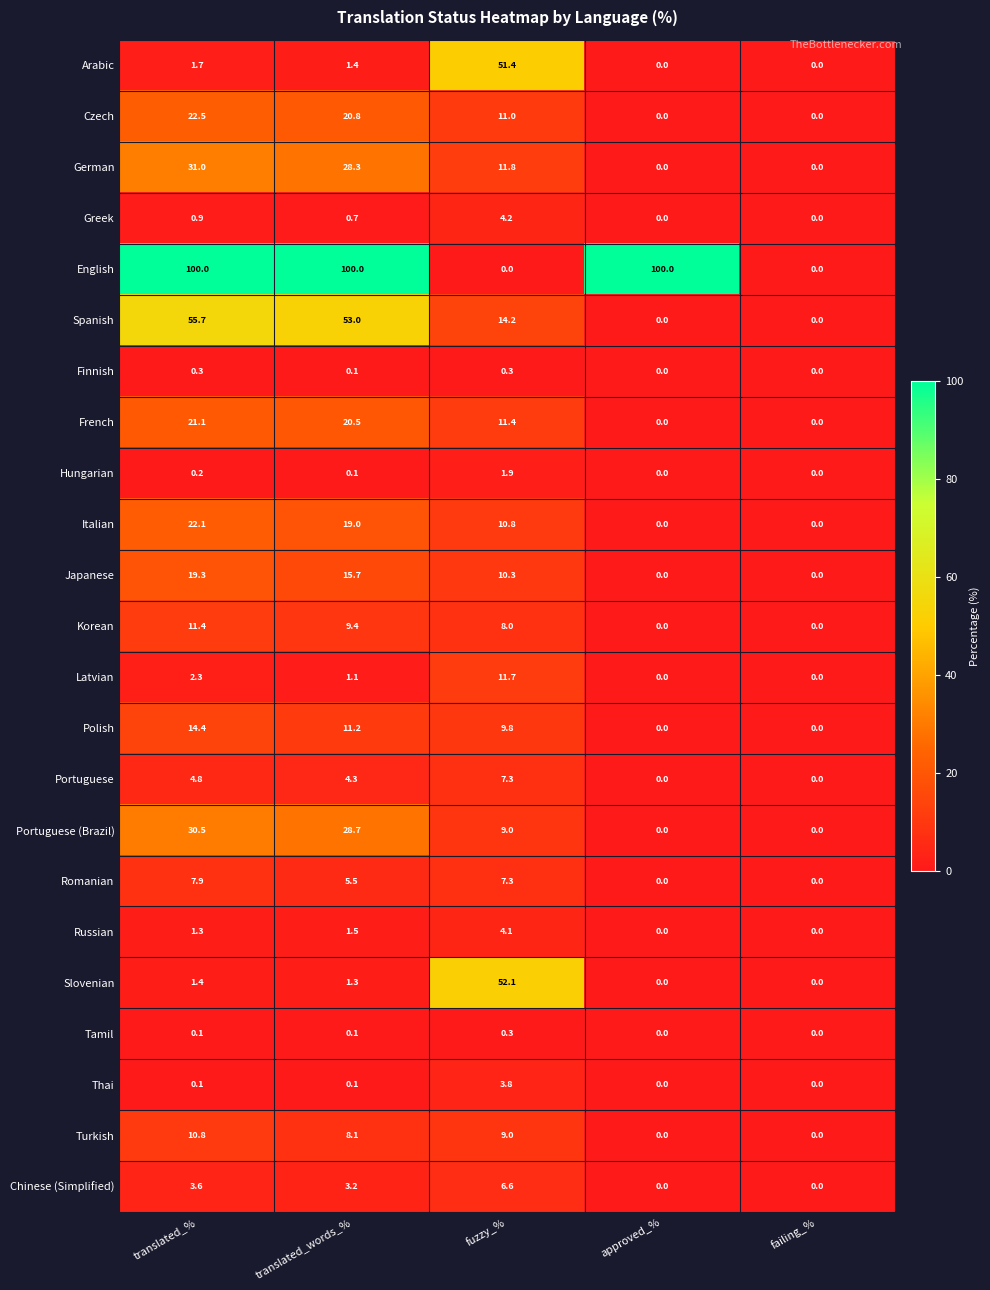

What is the highest value of the Hungarian series?

1.9